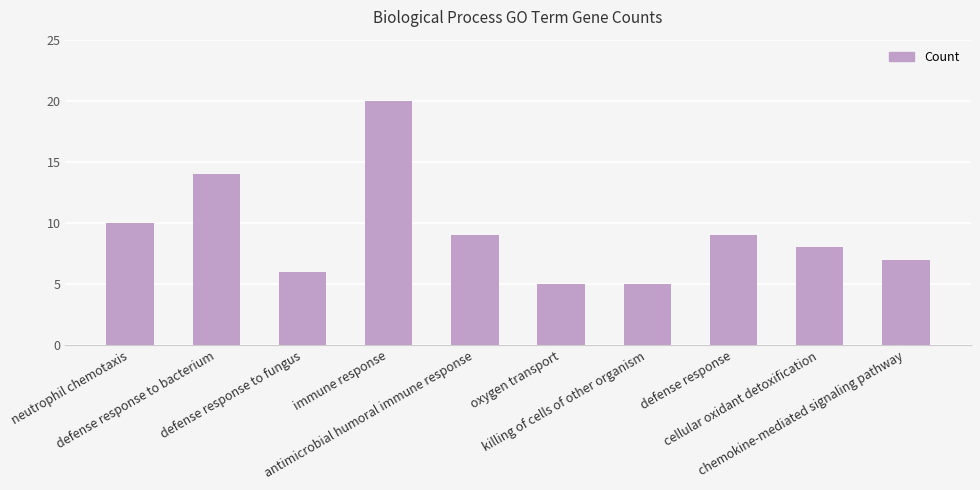

Read the value at neutrophil chemotaxis, to the nearest 10.

10